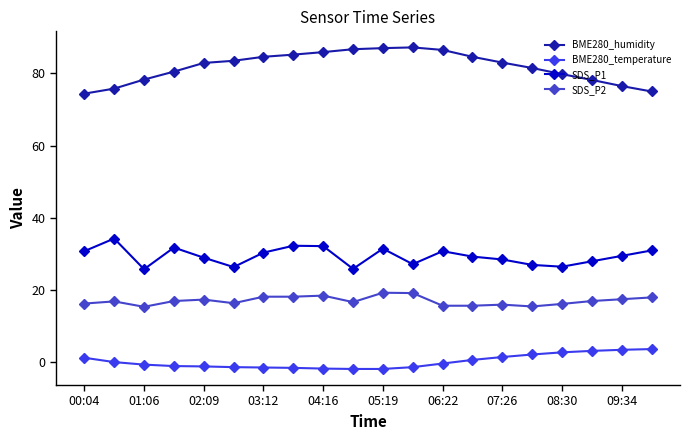

How many categories are shown in the chart?

20